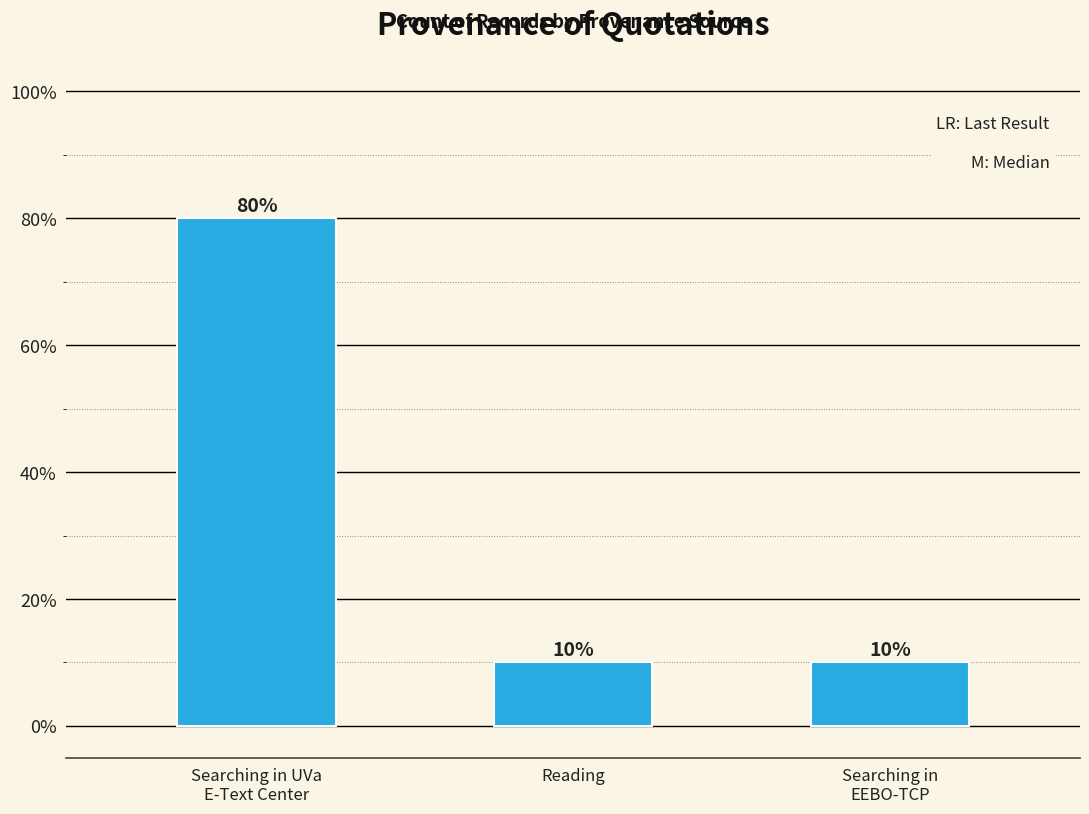

What is the change in value from Searching in UVa
E-Text Center to Reading?

-70